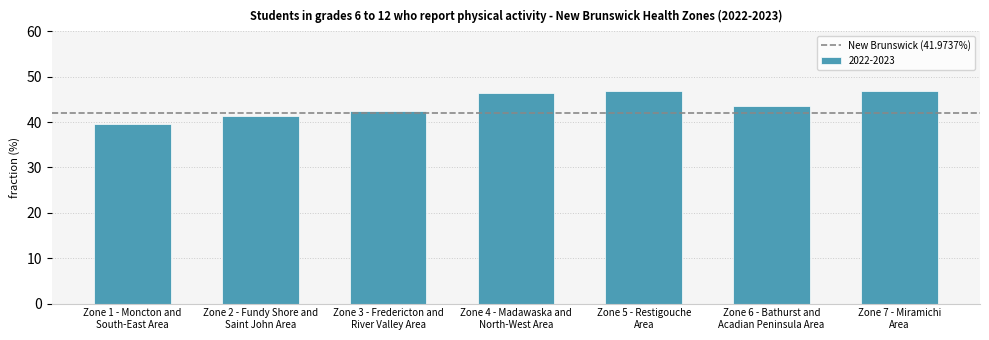

What is the sum of all values?

307.1